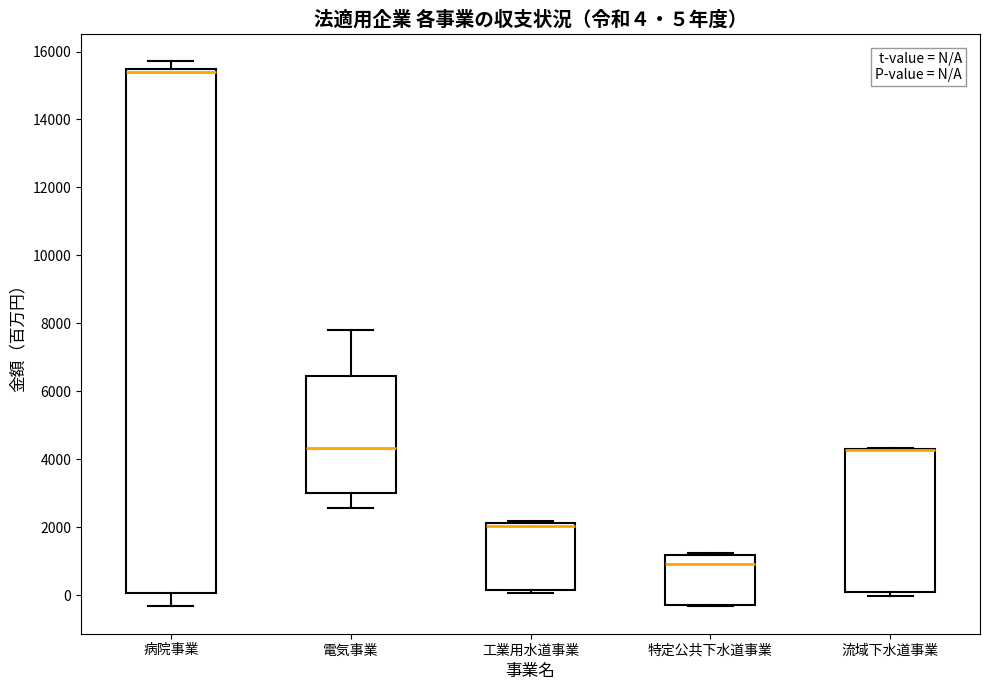

Comparing the boxes themselves (not the whiskers), which one is the tallest?

病院事業